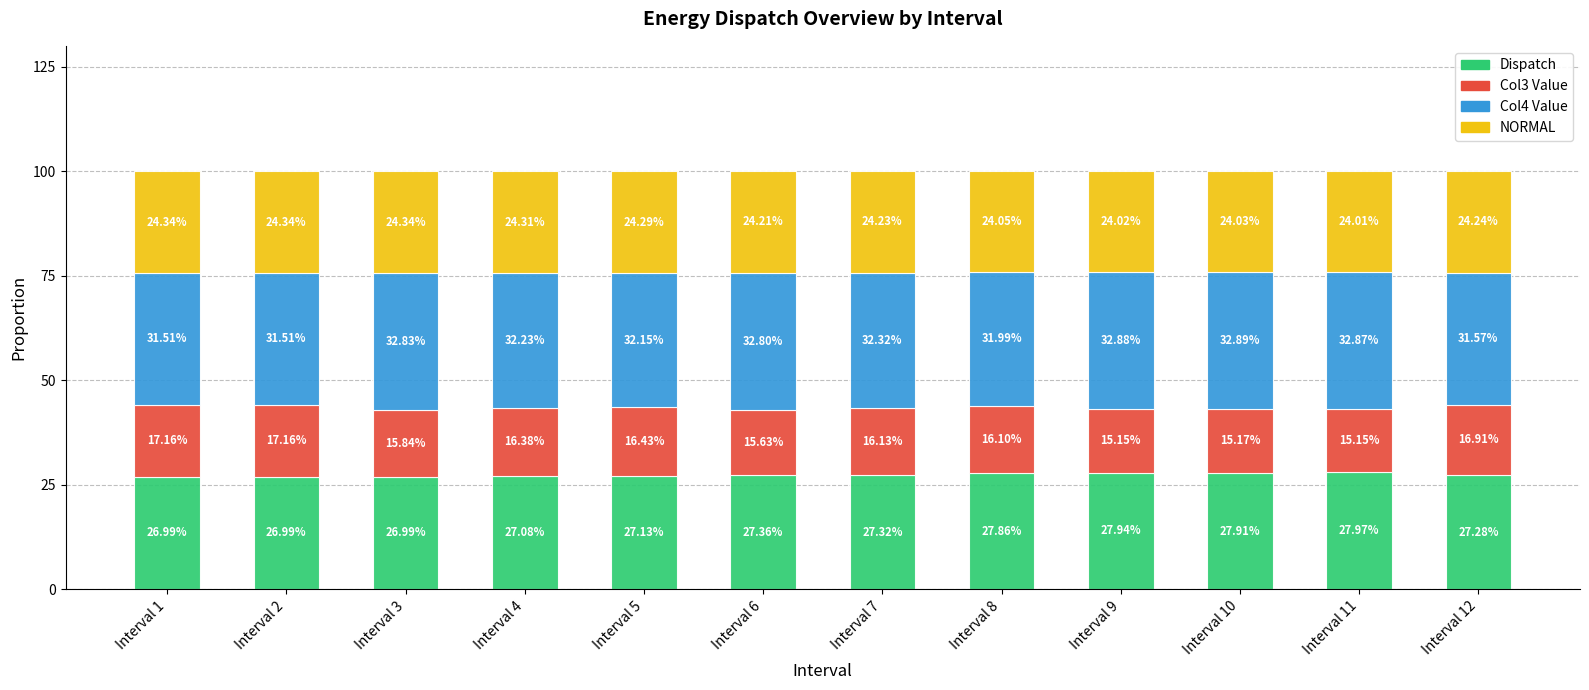

What is the total value across all series at Interval 11?

100.0